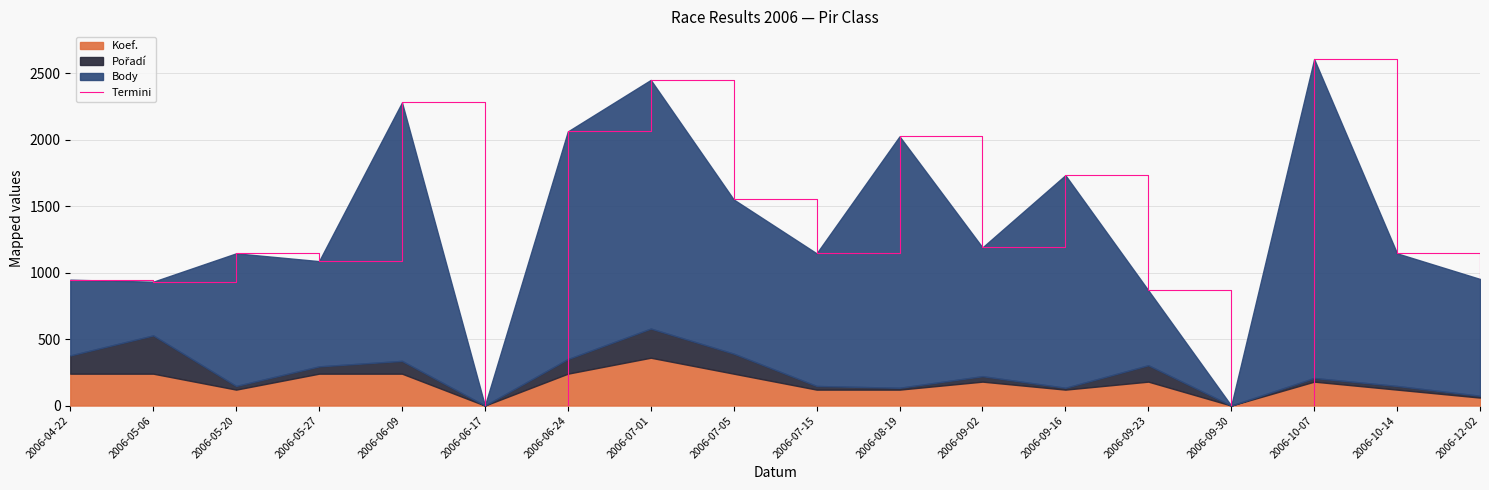

What is the ratio of the value at 2006-09-02 to the value at 2006-07-05?

0.8